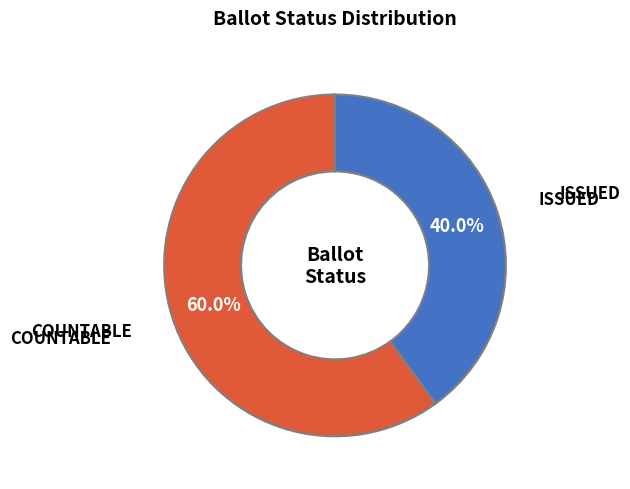

Approximately how many times larger is the value at ISSUED compared to COUNTABLE?

0.7